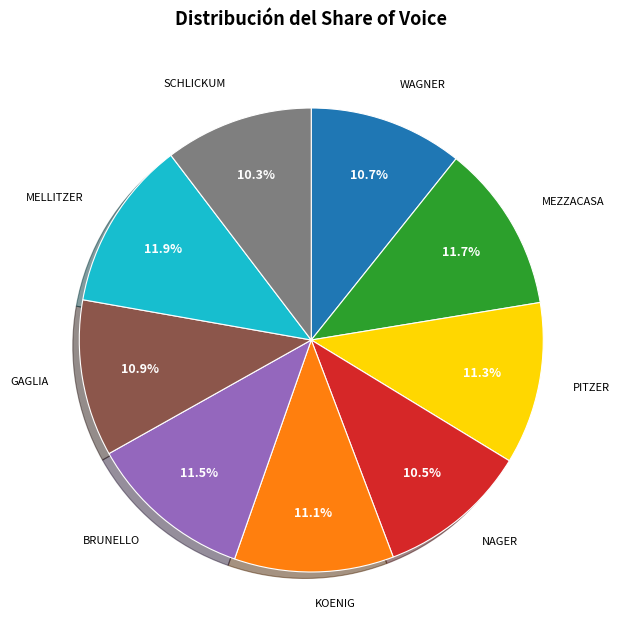

Count the number of slices in the pie.

9